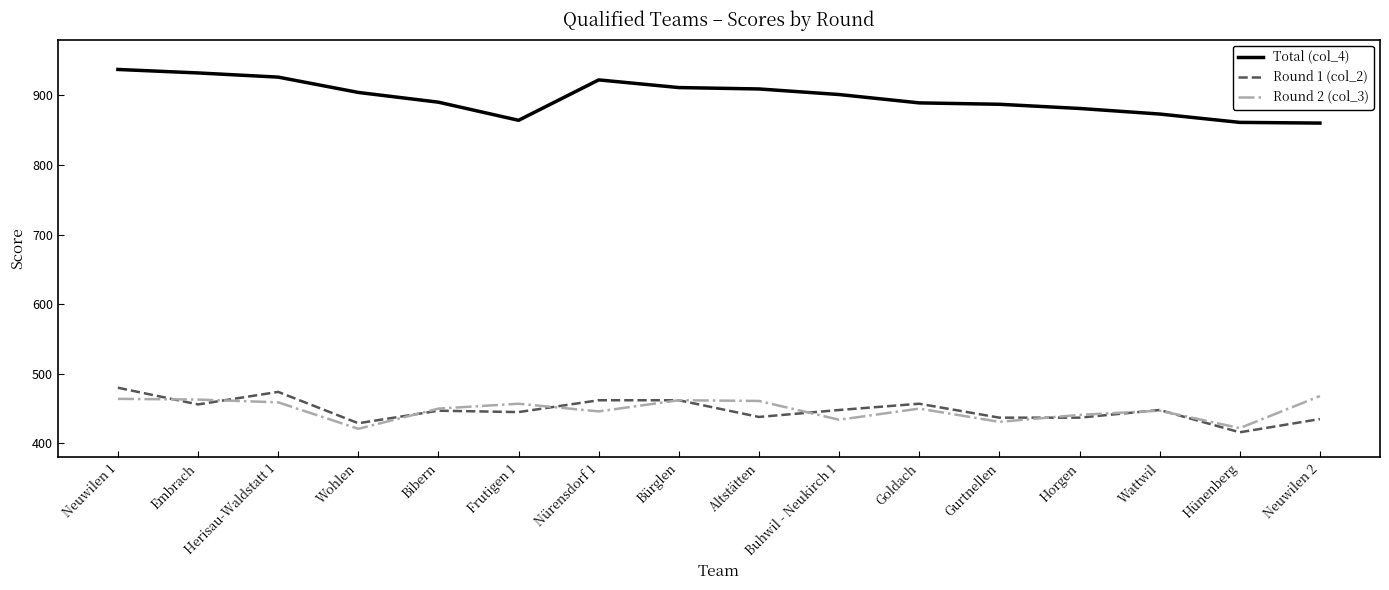

What is the difference between the highest and lowest values at Nürensdorf 1?

476